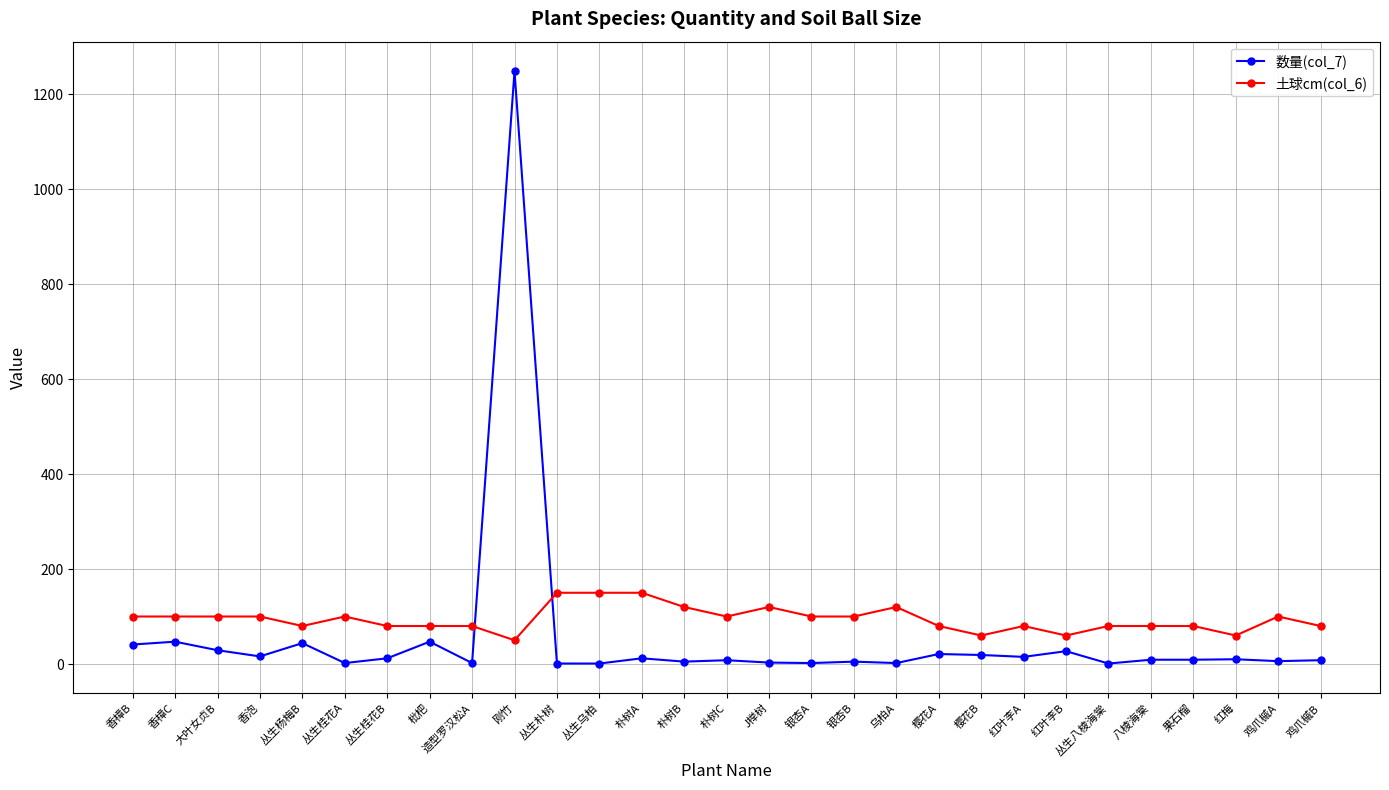

How many lines are shown in the chart?

2